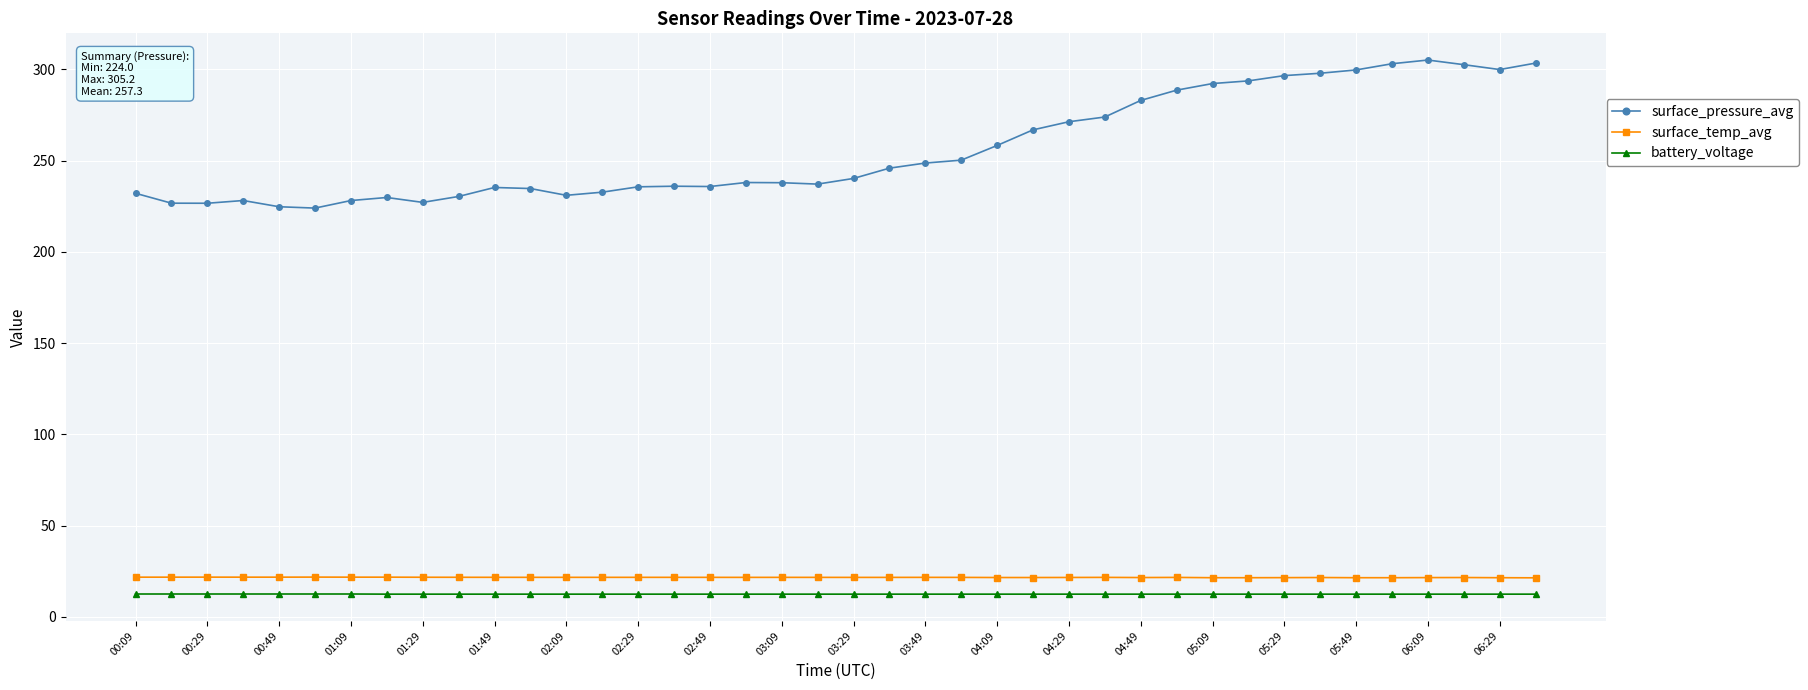

True or false: surface_pressure_avg and surface_temp_avg cross at least once.

False